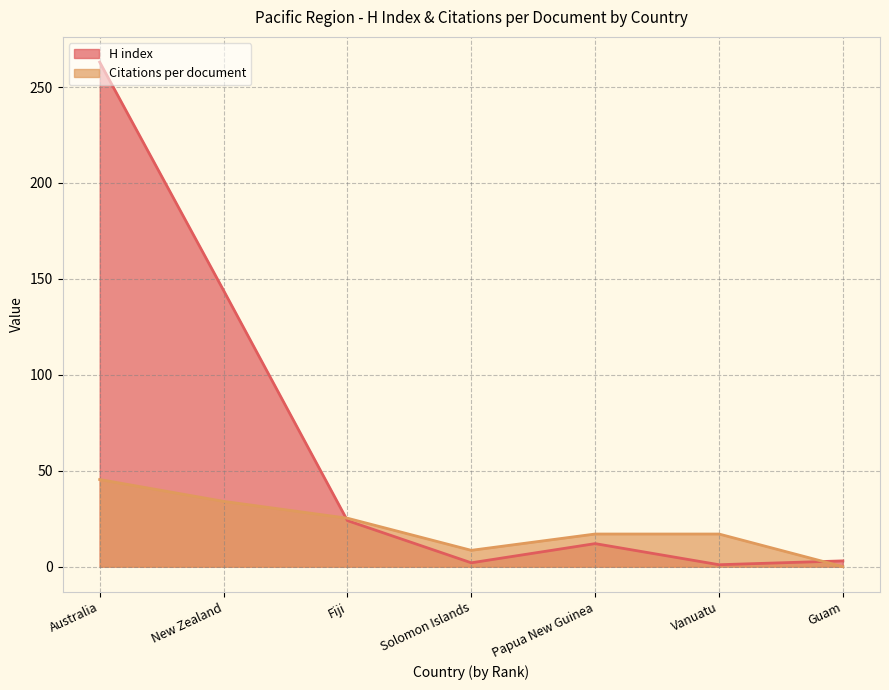

Which label corresponds to the largest value in the chart?

Australia